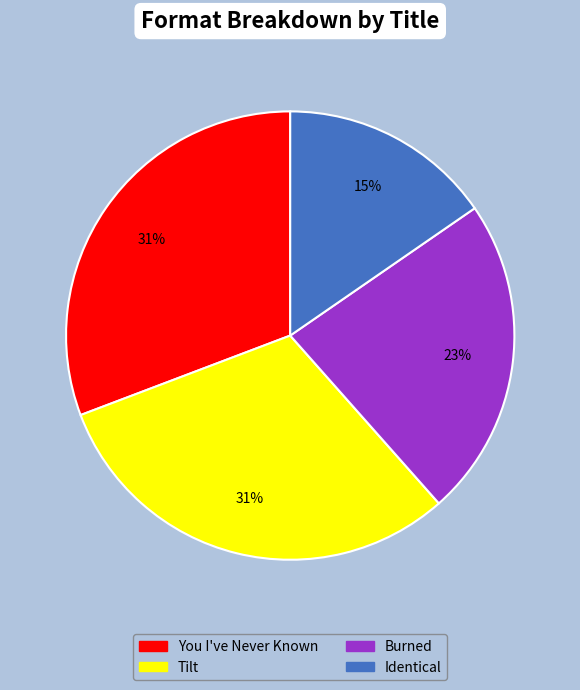

The You I've Never Known slice represents 31% of the pie. True or false?

True